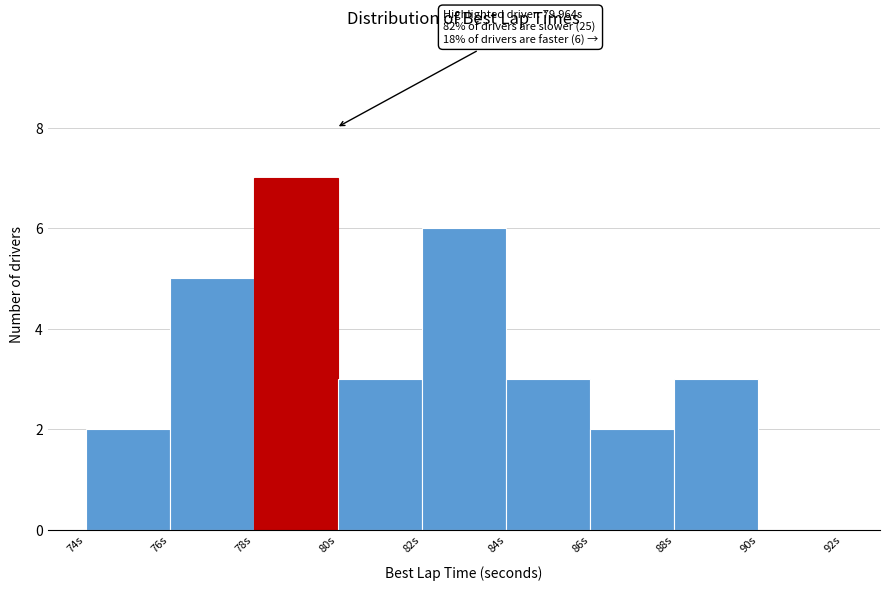

Over which range of the x-axis is the bar tallest?

78 to 80